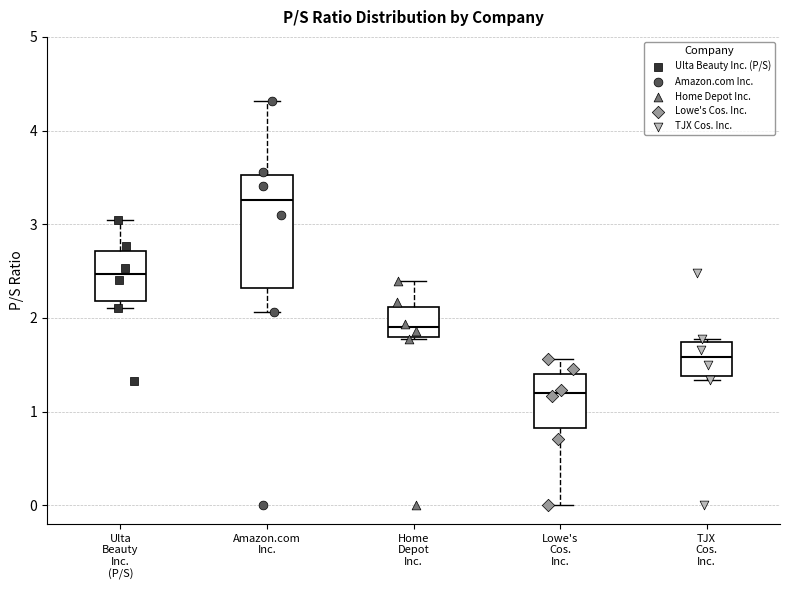

Comparing the boxes themselves (not the whiskers), which one is the tallest?

Amazon.com Inc.